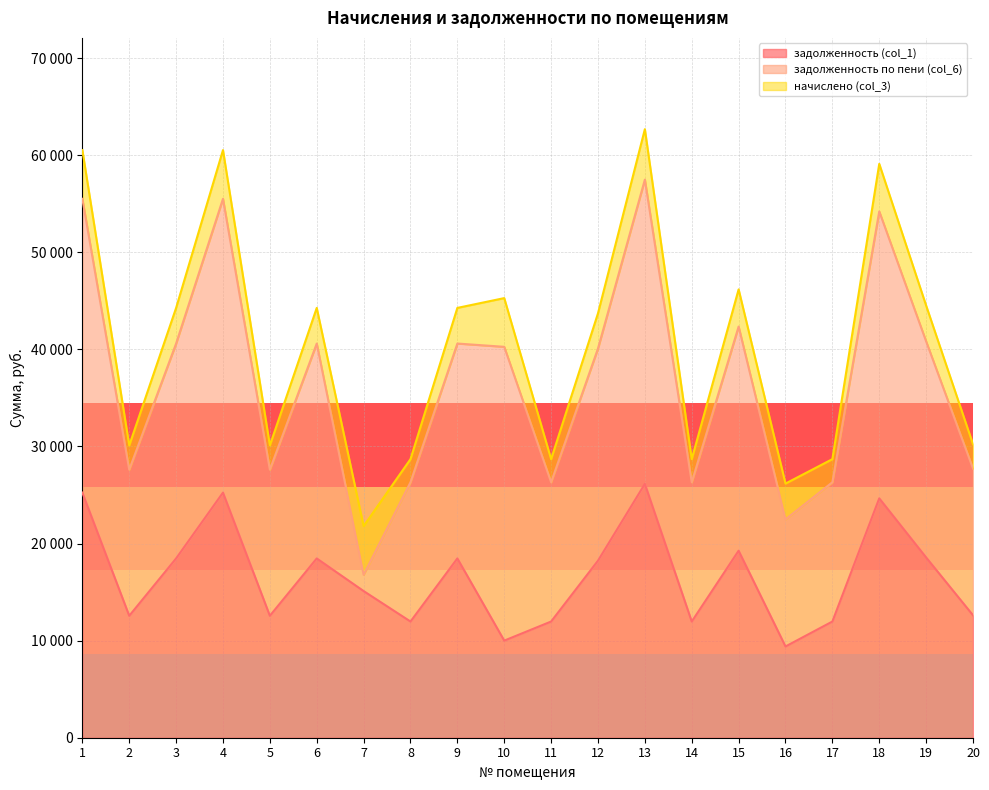

Which series has the largest range (max minus min)?

задолженность по пени (col_6)